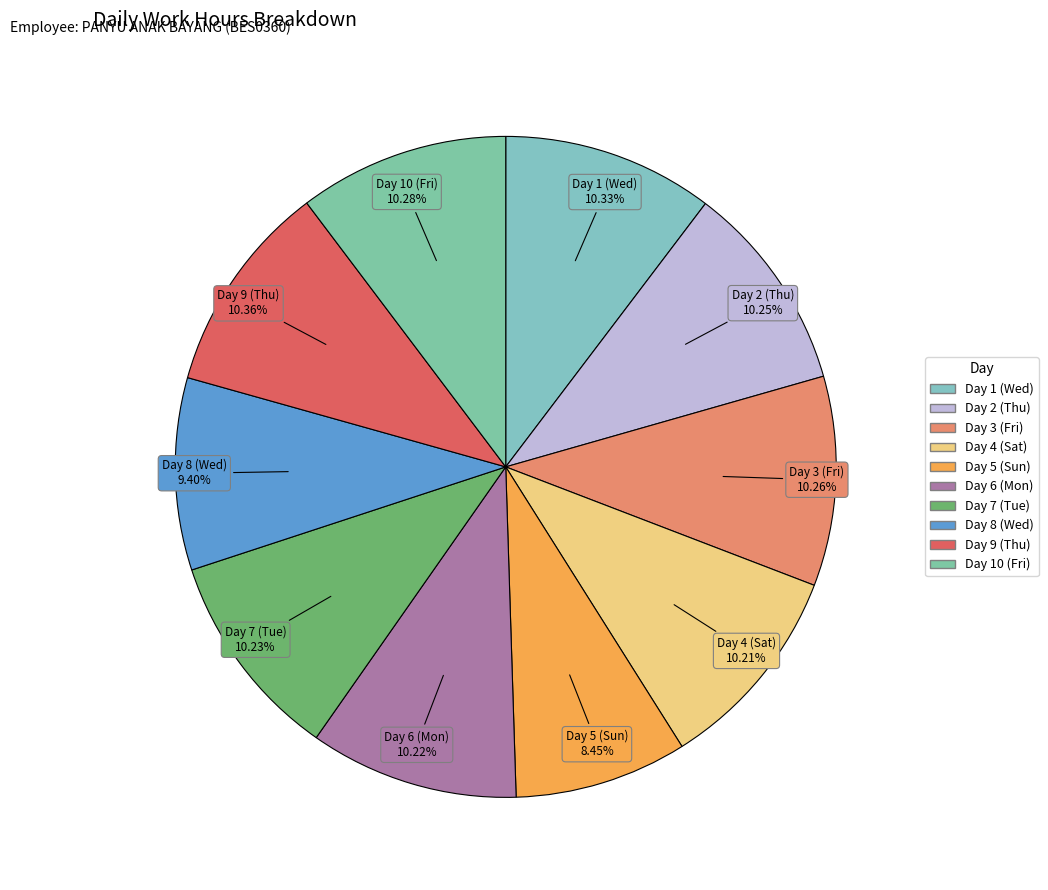

Count the number of slices in the pie.

10